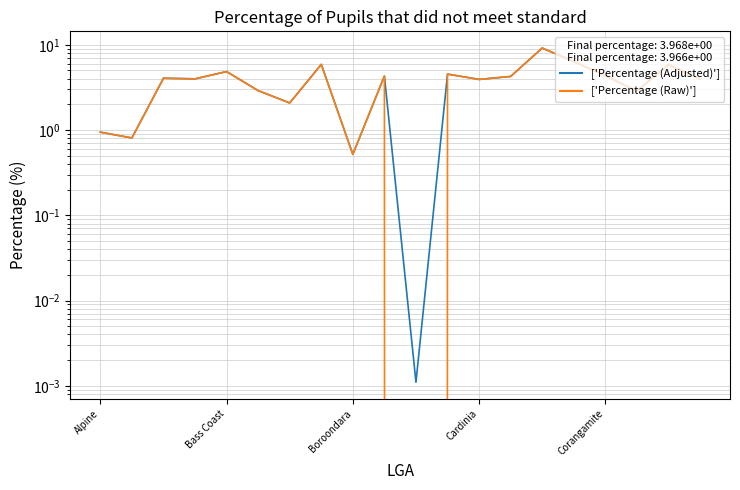

True or false: Percentage (Adjusted) has a value of 4.2 at 13.

True